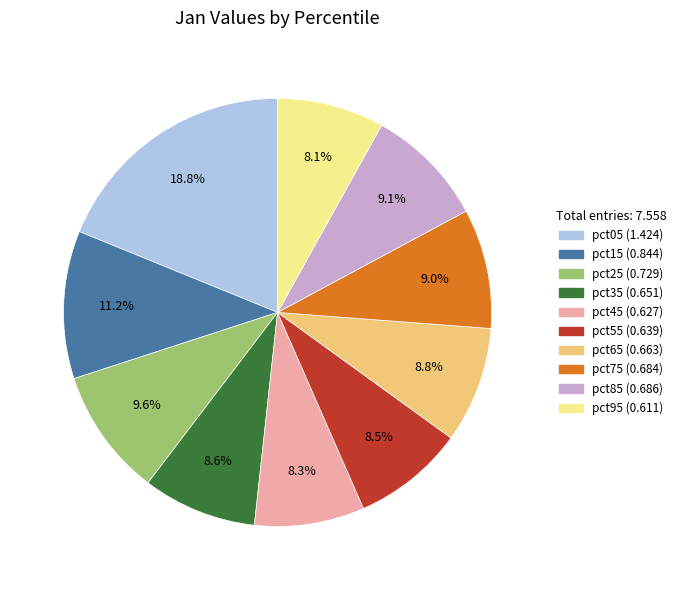

How many slices are in this pie chart?

10